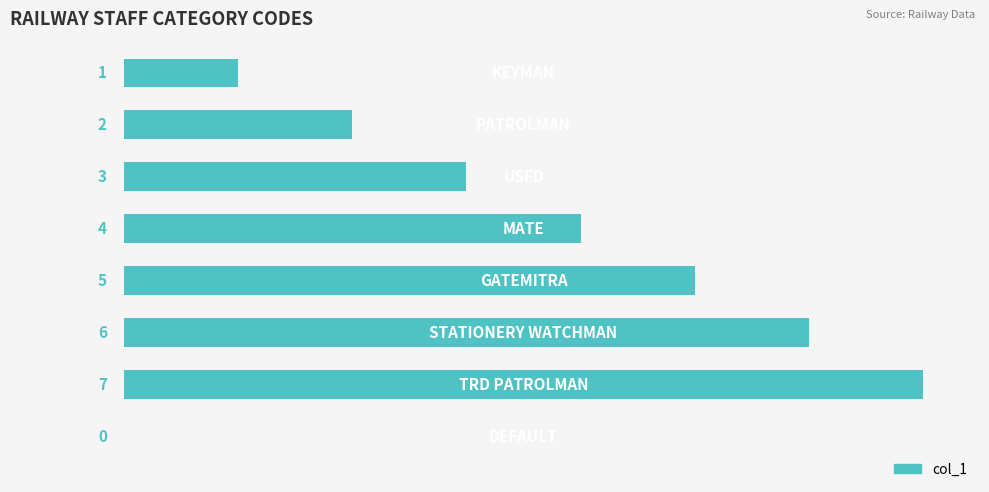

What is the sum of all values?

28